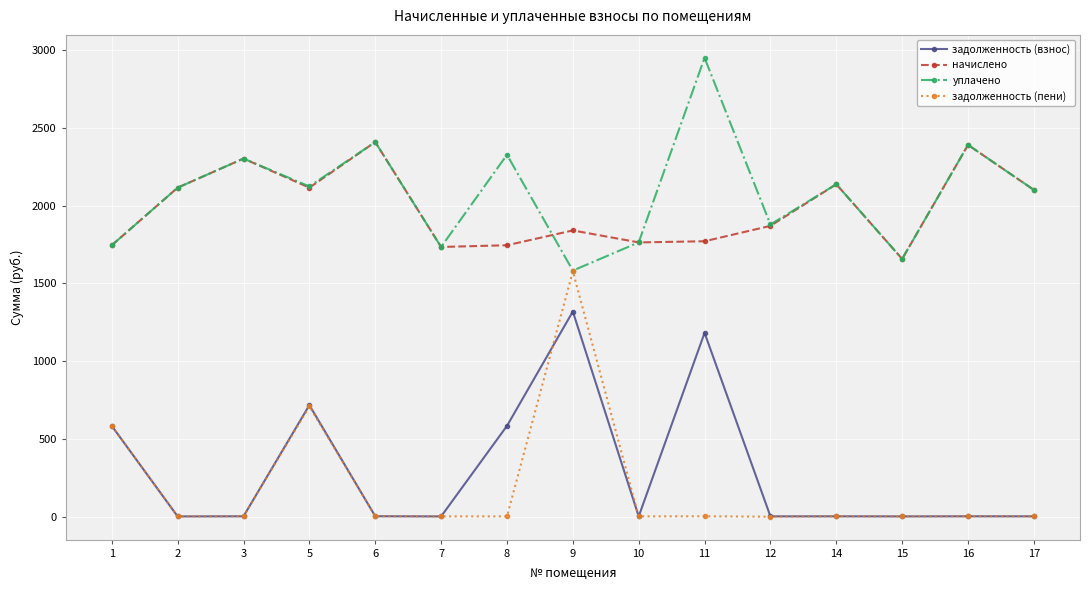

What is the value of the начислено point at the 8th from the left?

1840.3